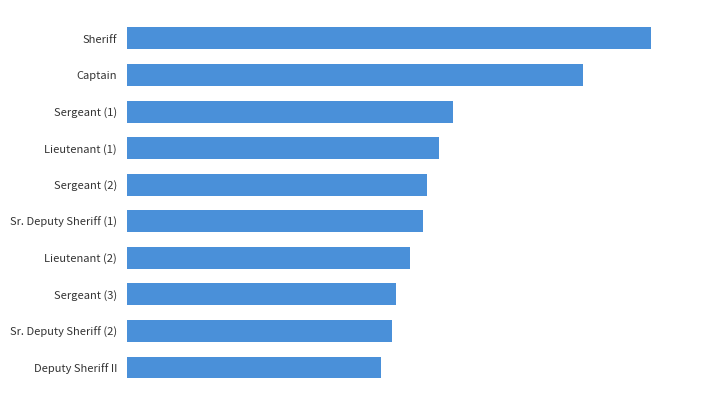

Does the chart contain any negative values?

No